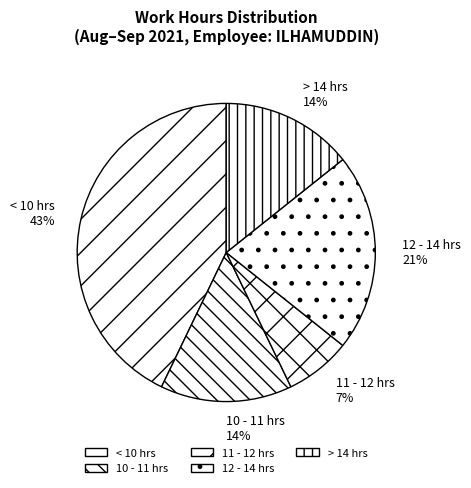

To the nearest percent, what portion does 11 - 12 hrs represent?

7%